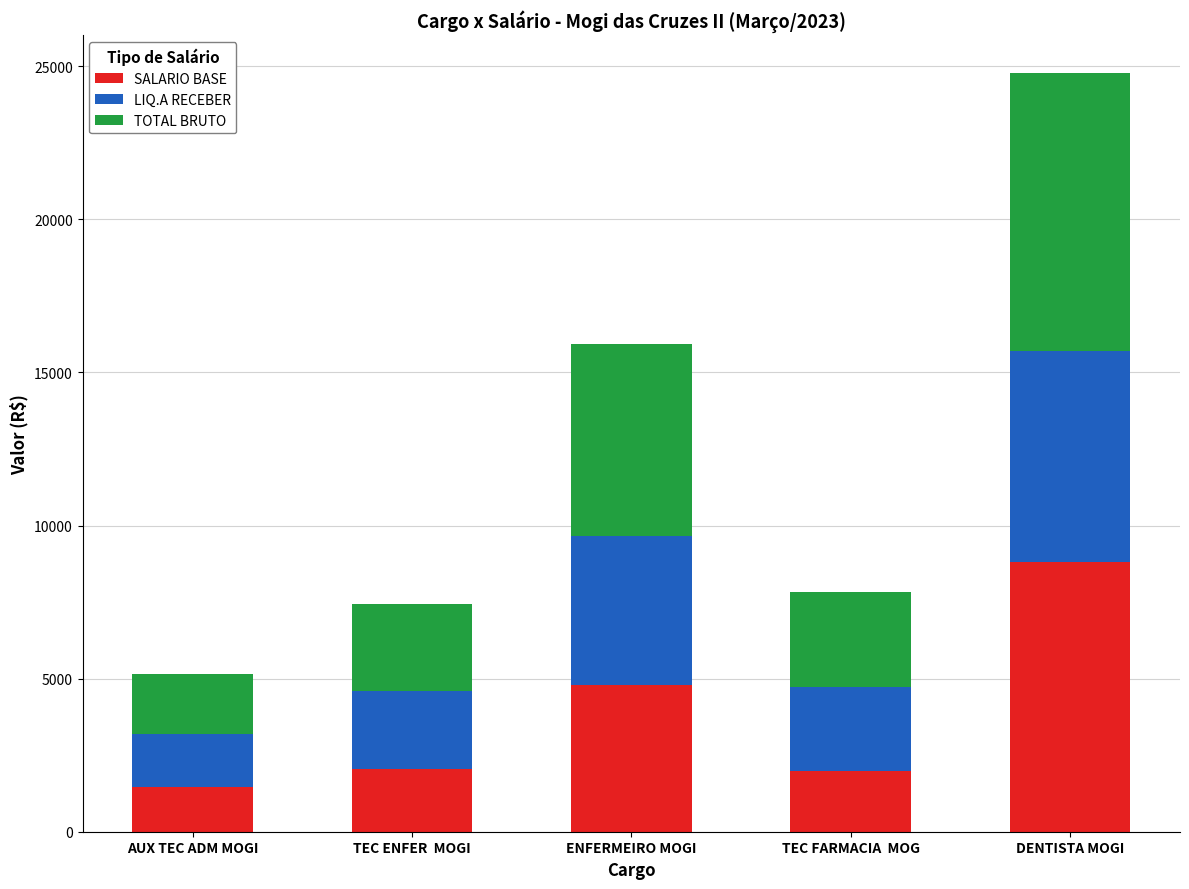

What is the maximum value for SALARIO BASE?

8824.3